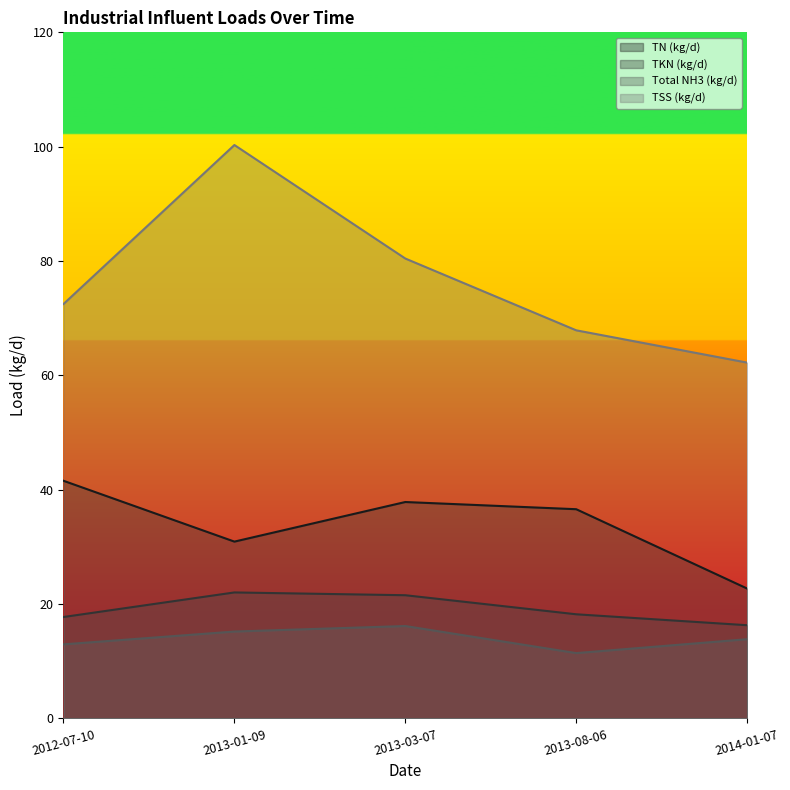

List the labels in order of Total NH3 (kg/d) value, largest first.

2013-03-07, 2013-01-09, 2014-01-07, 2012-07-10, 2013-08-06